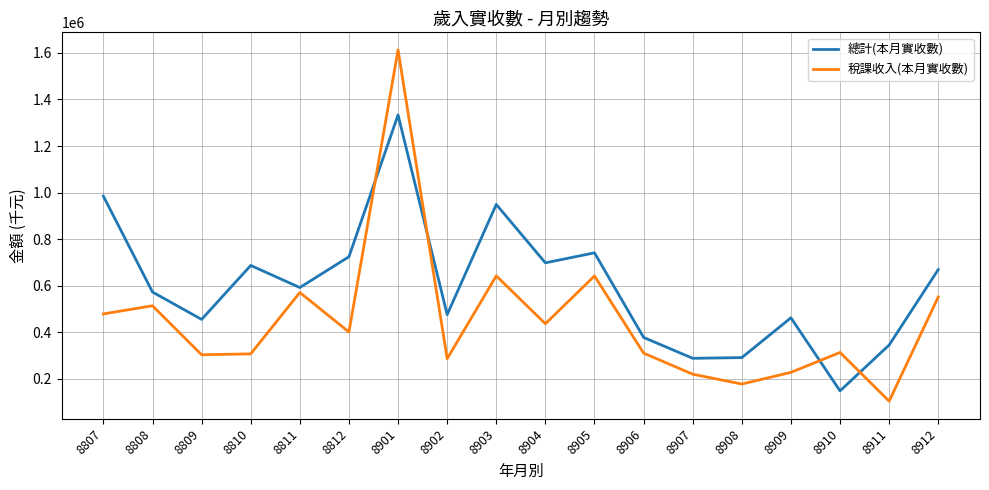

Rank the series at 8906 from lowest to highest value.

稅課收入(本月實收數), 總計(本月實收數)